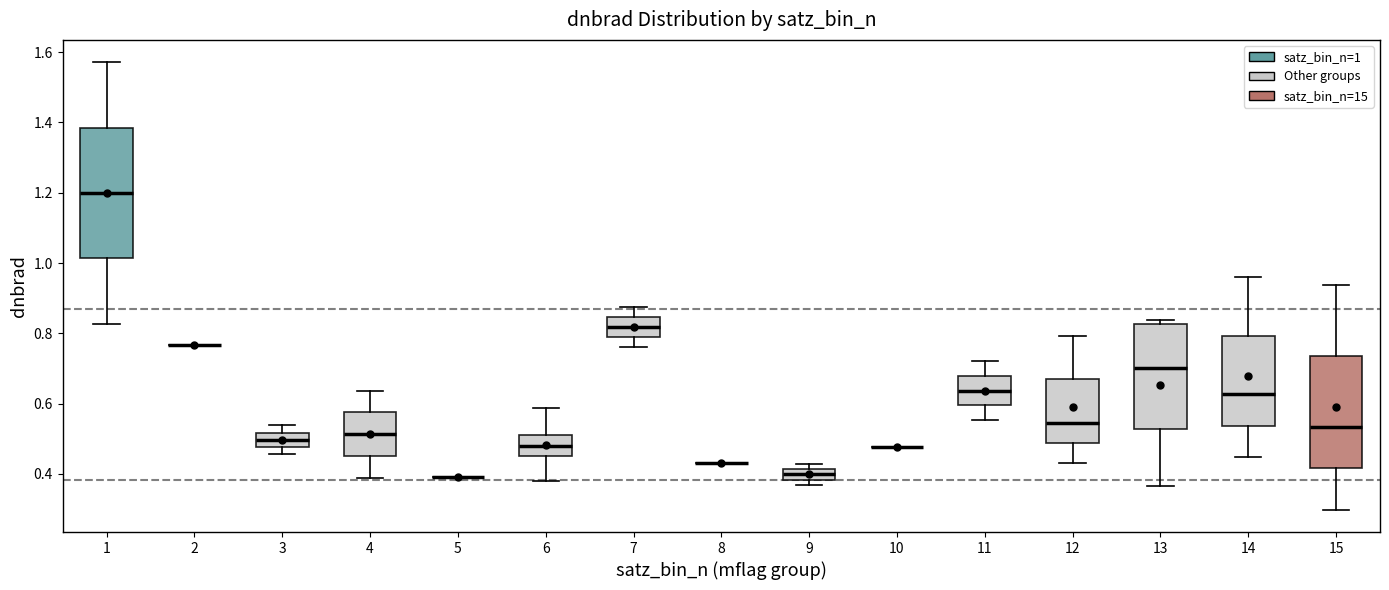

Reading left to right, transcribe this box plot: for each box, give where its median line is, the range the box spans, and where its two whiskers end, as read against the y-axis. The values are not printed on the chart, so give them approximately, as read against the axis.

1: median 1.20, box 1.02 to 1.38, whiskers 0.82 to 1.58
2: box collapsed to a line at 0.76, whiskers 0.76 to 0.76
3: median 0.50, box 0.48 to 0.52, whiskers 0.46 to 0.54
4: median 0.52, box 0.46 to 0.58, whiskers 0.38 to 0.64
5: box collapsed to a line at 0.40, whiskers 0.40 to 0.40
6: median 0.48, box 0.46 to 0.52, whiskers 0.38 to 0.58
7: median 0.82, box 0.80 to 0.84, whiskers 0.76 to 0.88
8: box collapsed to a line at 0.44, whiskers 0.44 to 0.44
9: median 0.40, box 0.38 to 0.42, whiskers 0.36 to 0.42 (above the box's upper edge)
10: box collapsed to a line at 0.48, whiskers 0.48 to 0.48
11: median 0.64, box 0.60 to 0.68, whiskers 0.56 to 0.72
12: median 0.54, box 0.48 to 0.66, whiskers 0.44 to 0.80
13: median 0.70, box 0.52 to 0.82, whiskers 0.36 to 0.84
14: median 0.62, box 0.54 to 0.80, whiskers 0.44 to 0.96
15: median 0.54, box 0.42 to 0.74, whiskers 0.30 to 0.94